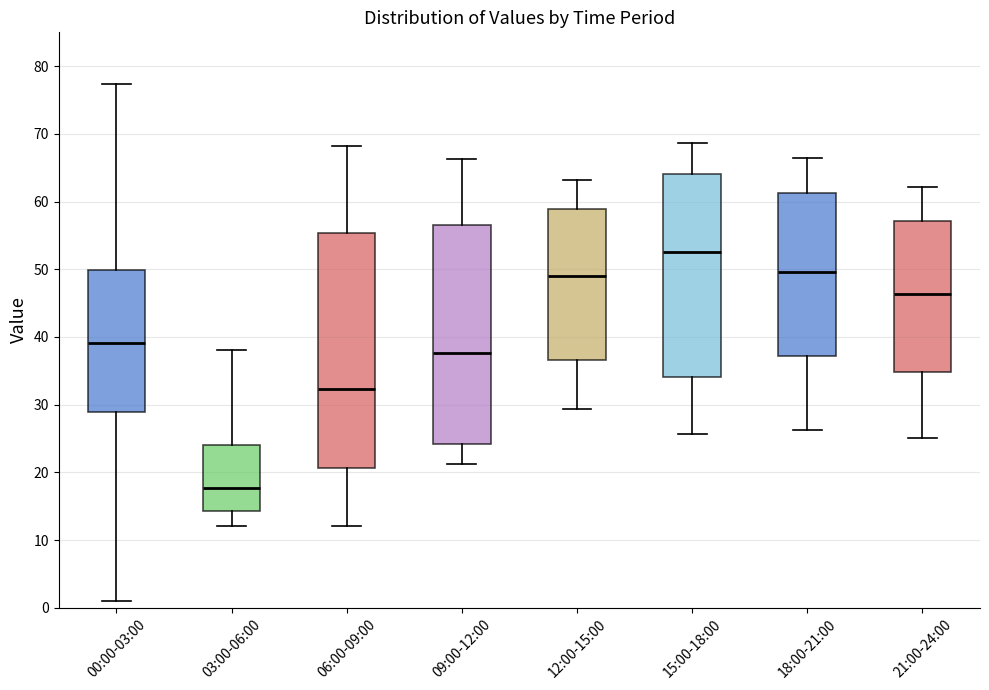

Reading left to right, read every box against the y-axis: the position of its median line, the range the box covers, and the ends of its whiskers. The values are not printed on the chart, so give them approximately, as read against the axis.

00:00-03:00: median 39, box 29 to 50, whiskers 1 to 77
03:00-06:00: median 18, box 14 to 24, whiskers 12 to 38
06:00-09:00: median 32, box 21 to 55, whiskers 12 to 68
09:00-12:00: median 38, box 24 to 57, whiskers 21 to 66
12:00-15:00: median 49, box 37 to 59, whiskers 29 to 63
15:00-18:00: median 53, box 34 to 64, whiskers 26 to 69
18:00-21:00: median 50, box 37 to 61, whiskers 26 to 67
21:00-24:00: median 46, box 35 to 57, whiskers 25 to 62